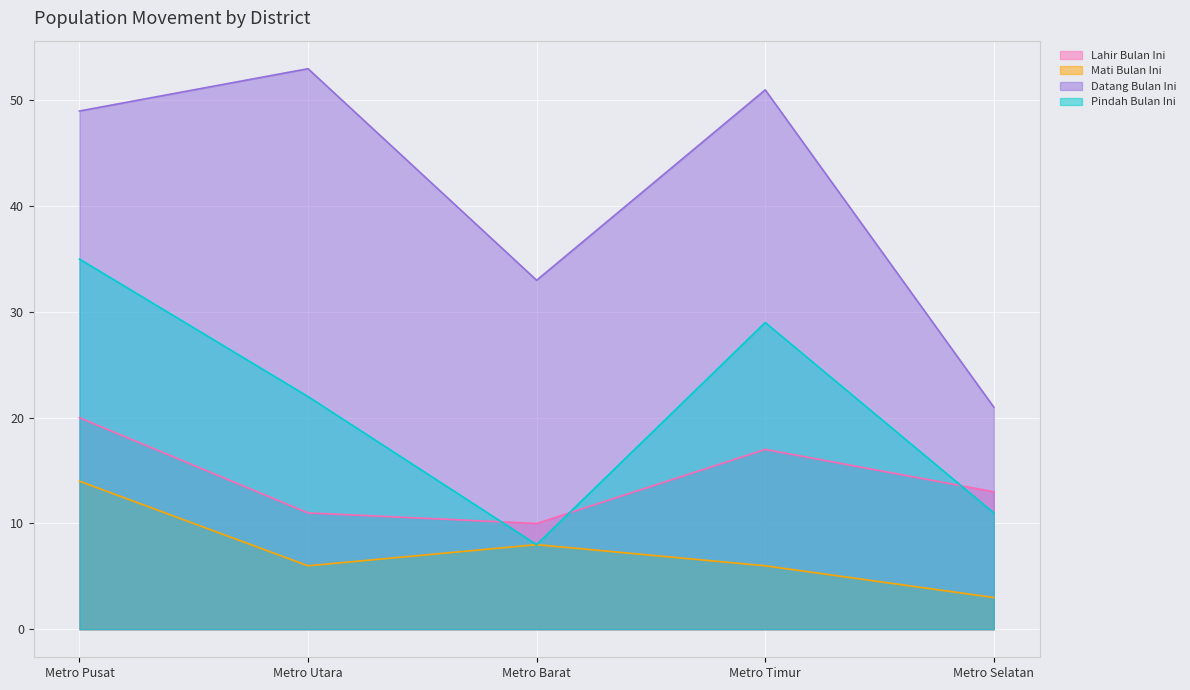

What is the average value of the Mati Bulan Ini series?

7